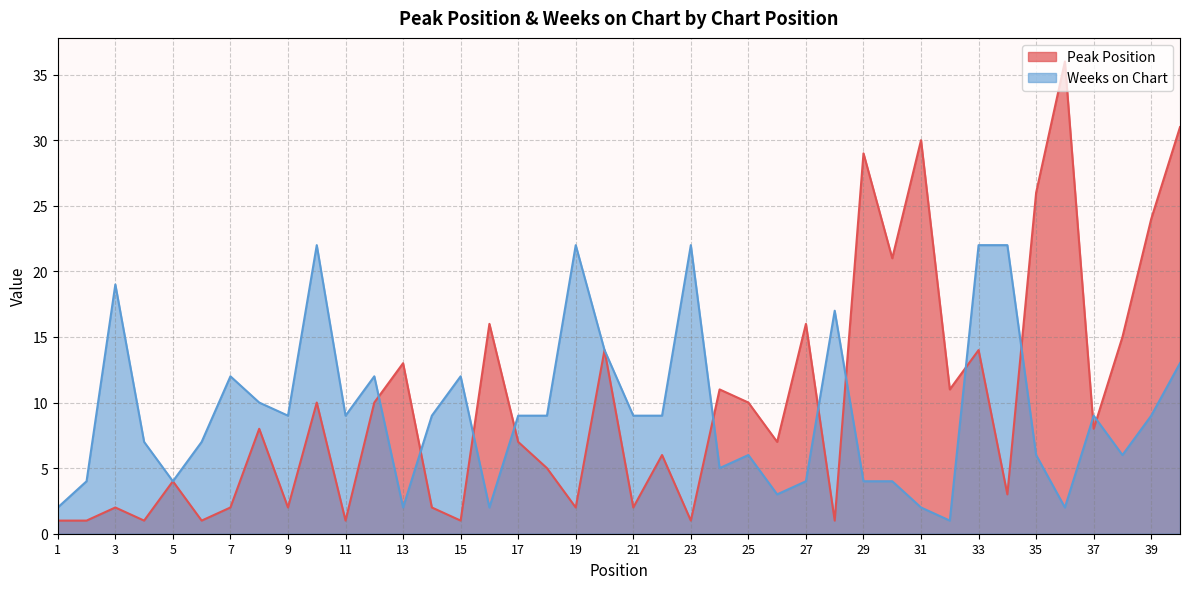

Rank the categories by Peak Position value from lowest to highest.

1, 2, 4, 6, 11, 15, 23, 28, 3, 7, 9, 14, 19, 21, 34, 5, 18, 22, 17, 26, 8, 37, 10, 12, 25, 24, 32, 13, 20, 33, 38, 16, 27, 30, 39, 35, 29, 31, 40, 36